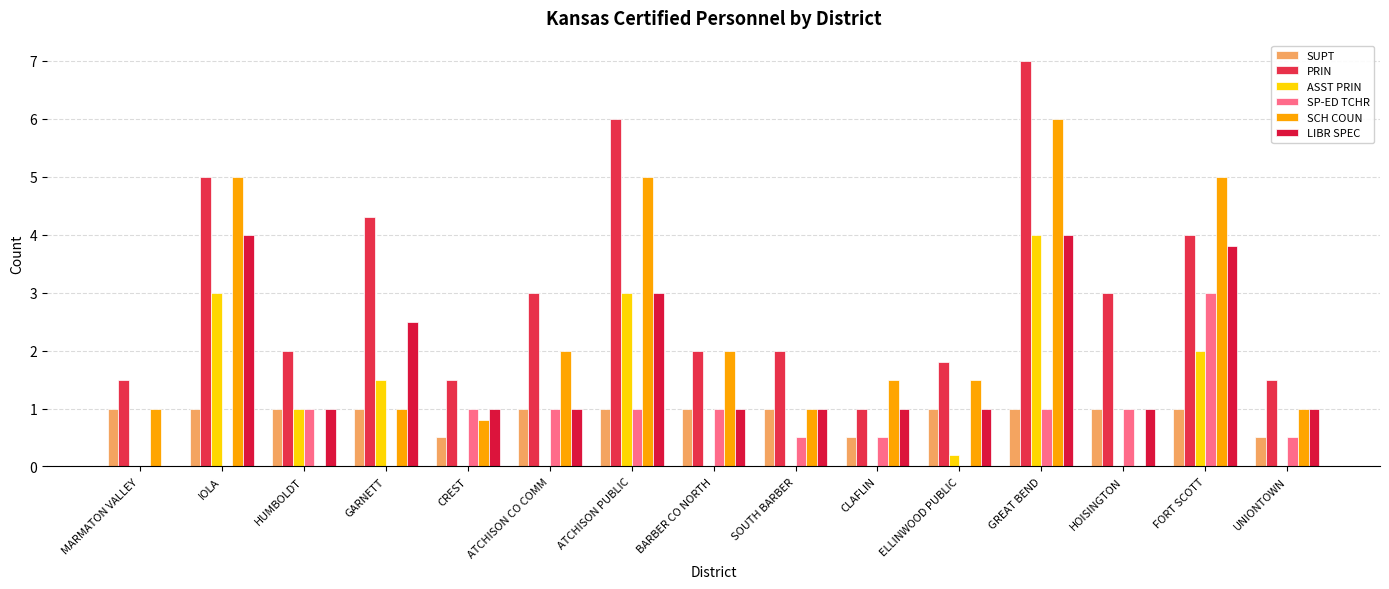

What is the highest value of the SP-ED TCHR series?

3.0